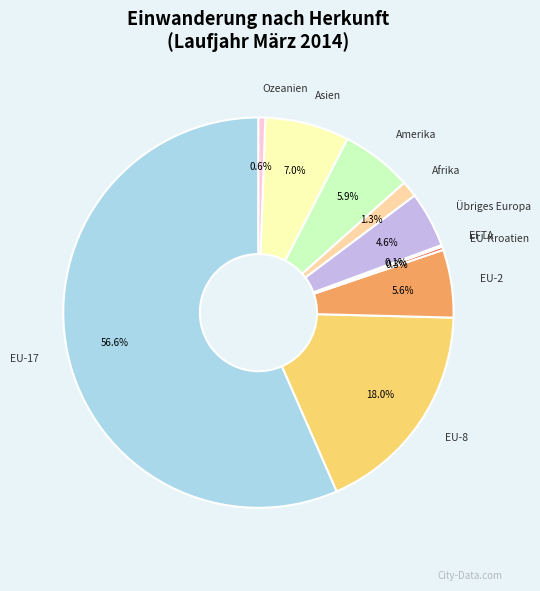

Is the sum of Übriges Europa and Ozeanien greater than half?

No